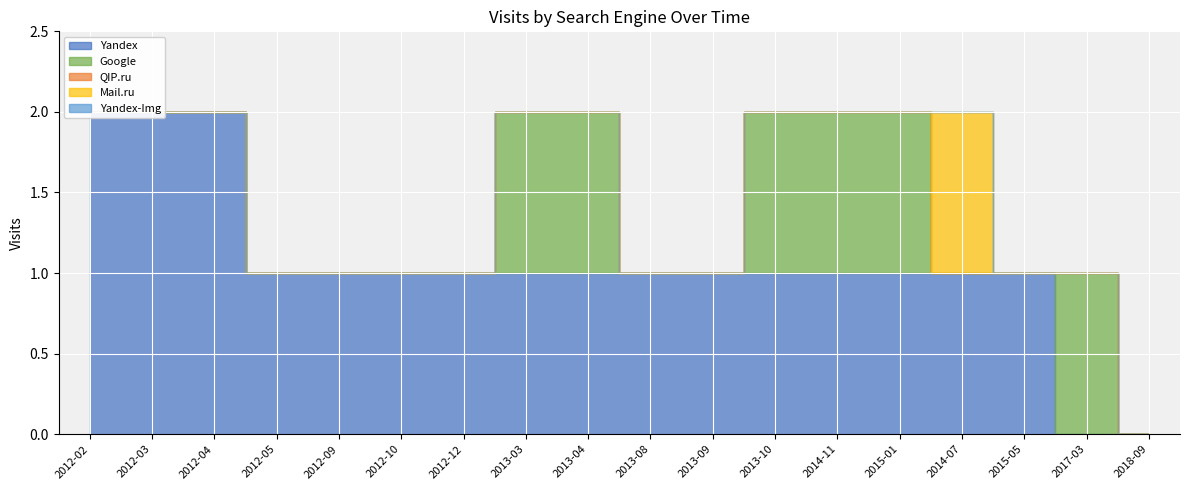

Reading right to left, what are all the values shown in this chart?

Yandex: 0	0	1	1	1	1	1	1	1	1	1	1	1	1	1	2	2	2
Google: 0	1	0	0	1	1	1	0	0	1	1	0	0	0	0	0	0	0
QIP.ru: 0	0	0	0	0	0	0	0	0	0	0	0	0	0	0	0	0	0
Mail.ru: 0	0	0	1	0	0	0	0	0	0	0	0	0	0	0	0	0	0
Yandex-Img: 0	0	0	0	0	0	0	0	0	0	0	0	0	0	0	0	0	0